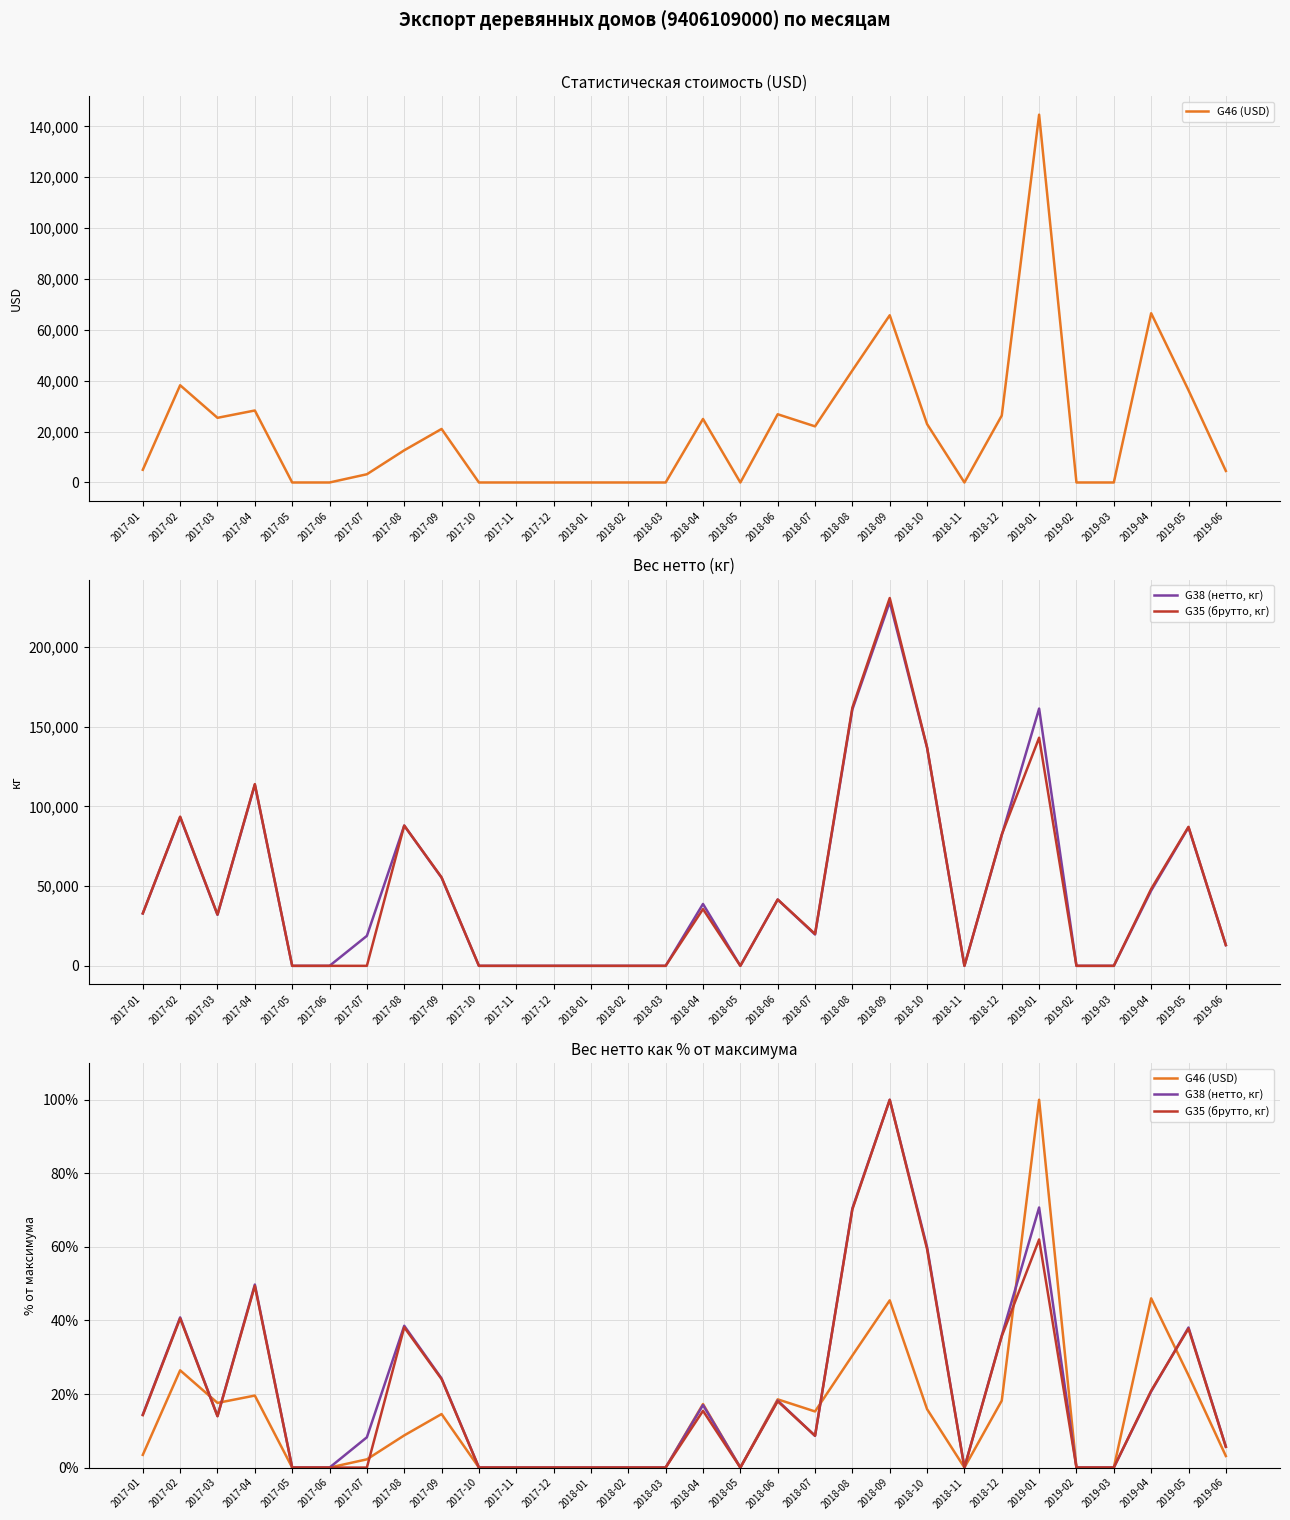

List the labels in order of G46 (USD) value, largest first.

2019-01, 2019-04, 2018-09, 2018-08, 2017-02, 2019-05, 2017-04, 2018-06, 2018-12, 2017-03, 2018-04, 2018-10, 2018-07, 2017-09, 2017-08, 2017-01, 2019-06, 2017-07, 2017-05, 2017-06, 2017-10, 2017-11, 2017-12, 2018-01, 2018-02, 2018-03, 2018-05, 2018-11, 2019-02, 2019-03